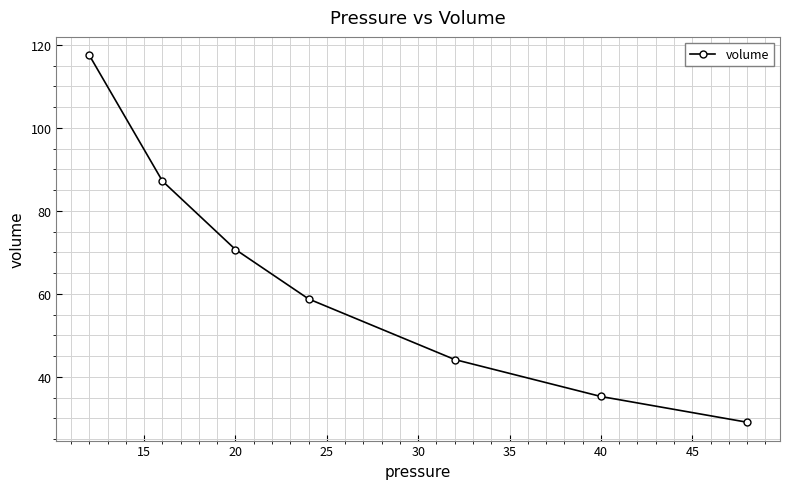

What is the smallest value displayed?

29.1